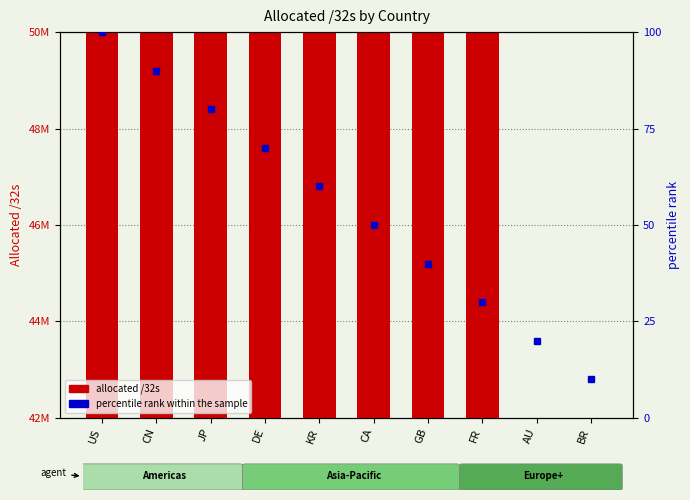

What is the average value of the allocated /32s series?

236494885